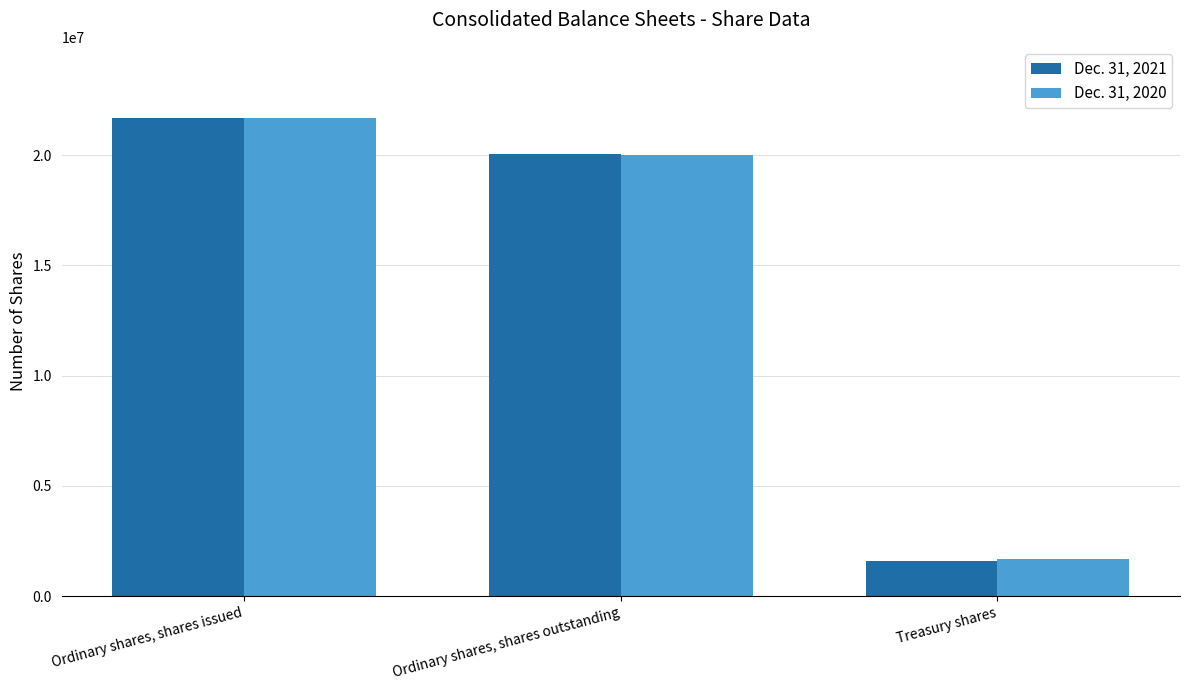

What is the average value of the Dec. 31, 2020 series?

14440007